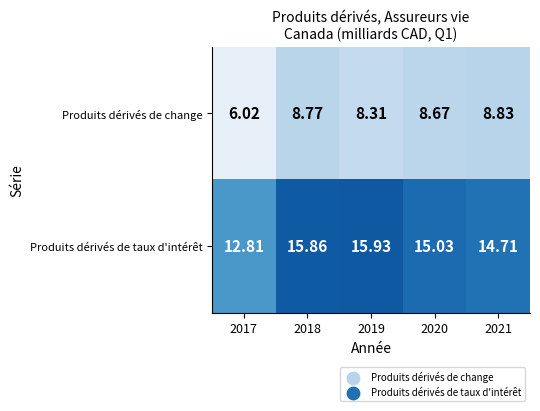

At which category does the chart reach its minimum across all series?

2017